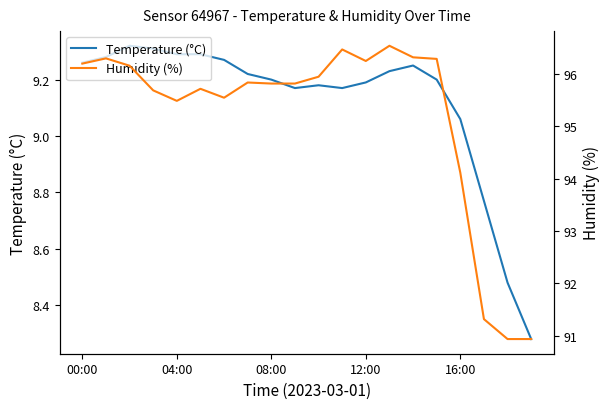

The Humidity (%) series shows 170.2 at 15. True or false?

False